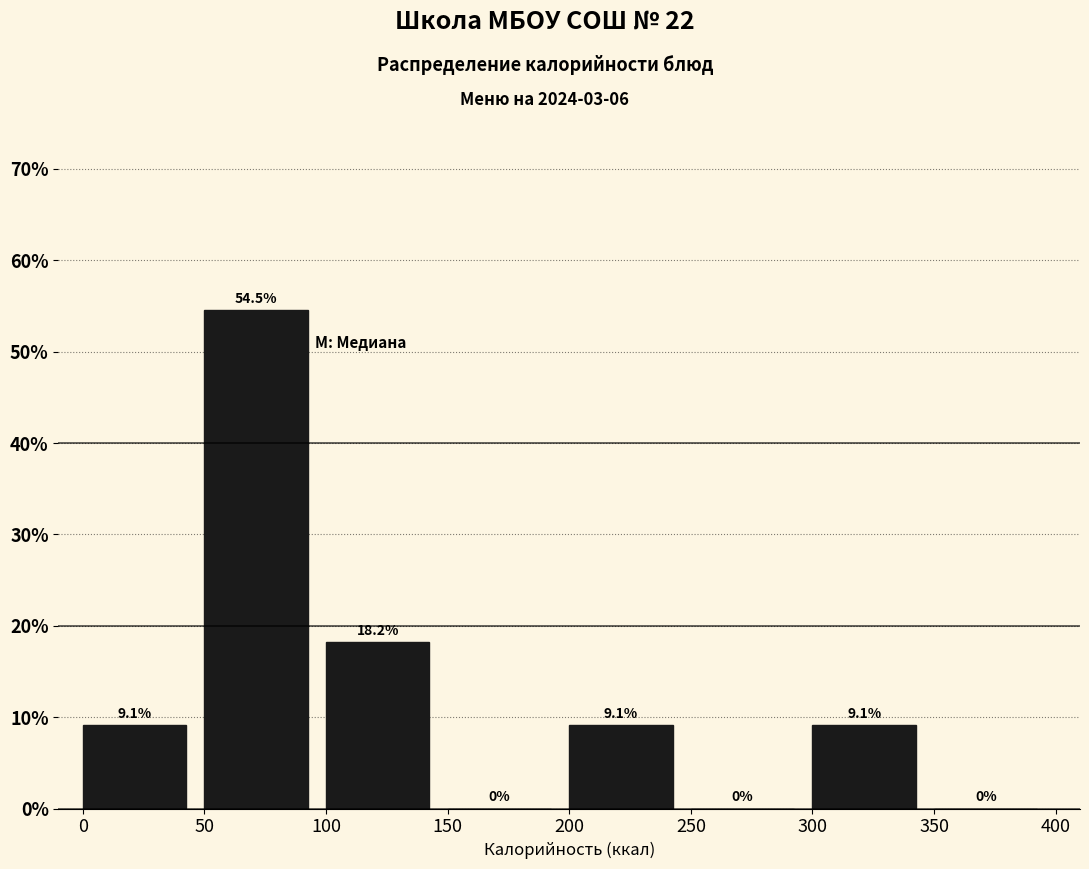

What is the height of the bar covering 300 to 350 on the x-axis?

9.1